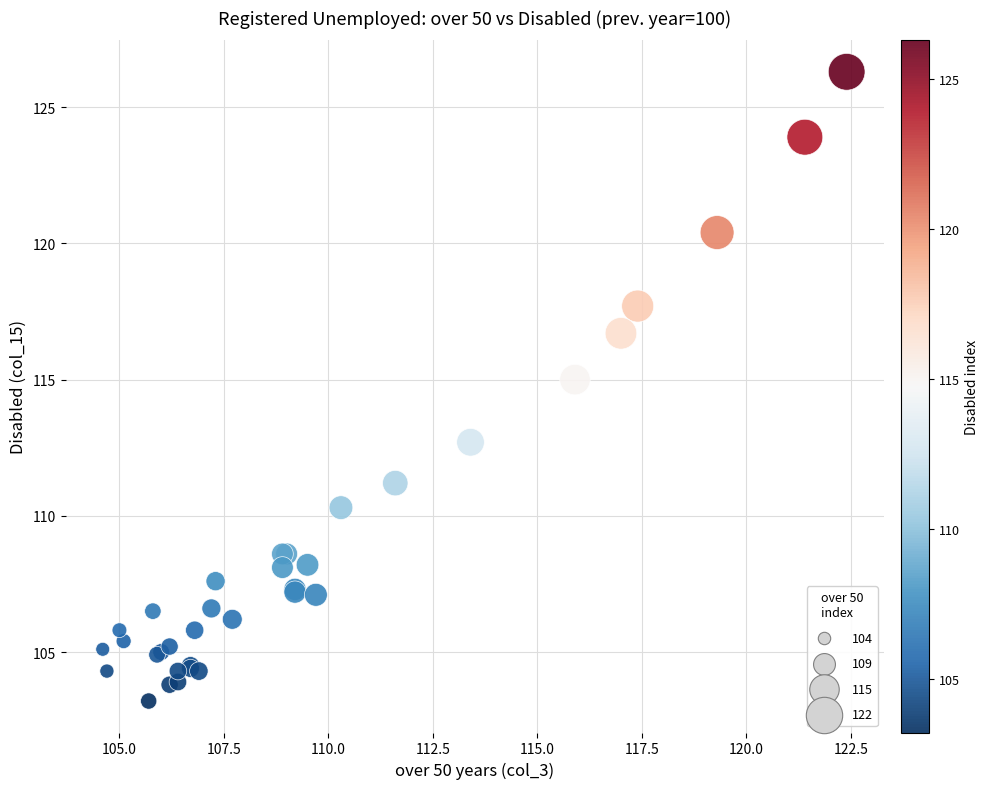

What Y value in the scatter plot is closest to 114?

115.0